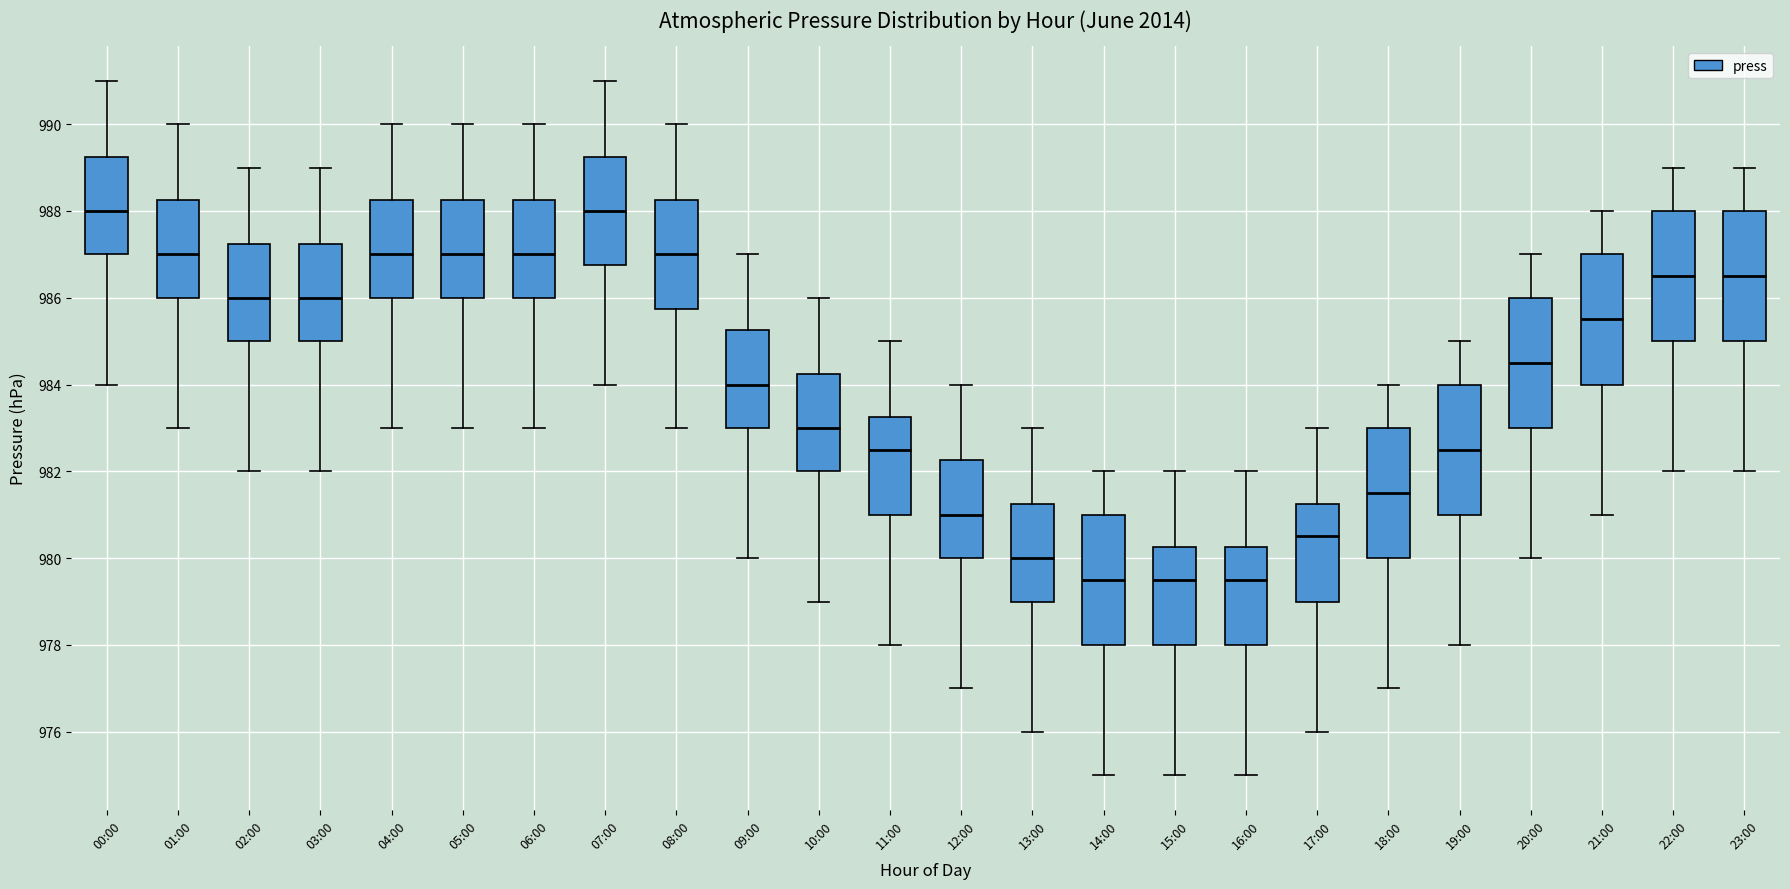

Reading left to right, read every box against the y-axis: the position of its median line, the range the box covers, and the ends of its whiskers. The values are not printed on the chart, so give them approximately, as read against the axis.

00:00: median 988.0, box 987.0 to 989.2, whiskers 984.0 to 991.0
01:00: median 987.0, box 986.0 to 988.2, whiskers 983.0 to 990.0
02:00: median 986.0, box 985.0 to 987.2, whiskers 982.0 to 989.0
03:00: median 986.0, box 985.0 to 987.2, whiskers 982.0 to 989.0
04:00: median 987.0, box 986.0 to 988.2, whiskers 983.0 to 990.0
05:00: median 987.0, box 986.0 to 988.2, whiskers 983.0 to 990.0
06:00: median 987.0, box 986.0 to 988.2, whiskers 983.0 to 990.0
07:00: median 988.0, box 986.8 to 989.2, whiskers 984.0 to 991.0
08:00: median 987.0, box 985.8 to 988.2, whiskers 983.0 to 990.0
09:00: median 984.0, box 983.0 to 985.2, whiskers 980.0 to 987.0
10:00: median 983.0, box 982.0 to 984.2, whiskers 979.0 to 986.0
11:00: median 982.6, box 981.0 to 983.2, whiskers 978.0 to 985.0
12:00: median 981.0, box 980.0 to 982.2, whiskers 977.0 to 984.0
13:00: median 980.0, box 979.0 to 981.2, whiskers 976.0 to 983.0
14:00: median 979.6, box 978.0 to 981.0, whiskers 975.0 to 982.0
15:00: median 979.6, box 978.0 to 980.2, whiskers 975.0 to 982.0
16:00: median 979.6, box 978.0 to 980.2, whiskers 975.0 to 982.0
17:00: median 980.6, box 979.0 to 981.2, whiskers 976.0 to 983.0
18:00: median 981.6, box 980.0 to 983.0, whiskers 977.0 to 984.0
19:00: median 982.6, box 981.0 to 984.0, whiskers 978.0 to 985.0
20:00: median 984.6, box 983.0 to 986.0, whiskers 980.0 to 987.0
21:00: median 985.6, box 984.0 to 987.0, whiskers 981.0 to 988.0
22:00: median 986.6, box 985.0 to 988.0, whiskers 982.0 to 989.0
23:00: median 986.6, box 985.0 to 988.0, whiskers 982.0 to 989.0